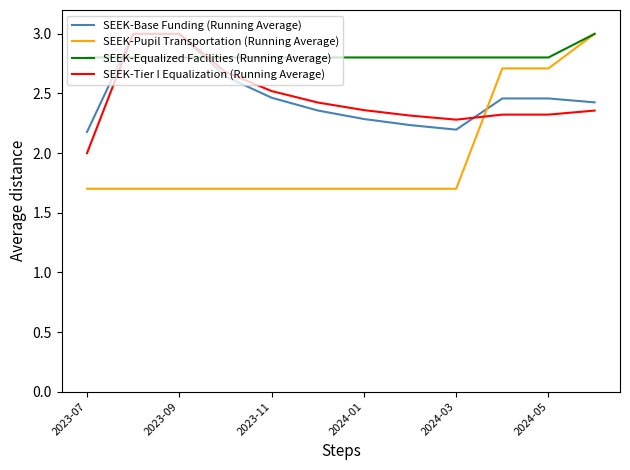

Is this an area chart (filled region under the line)?

No